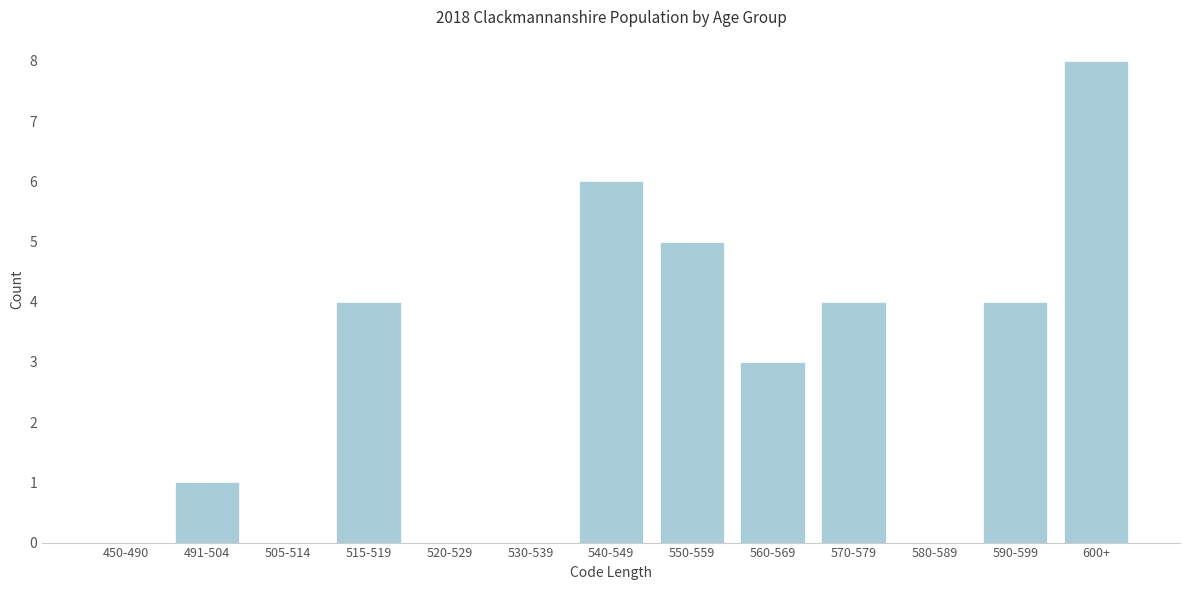

Reading right to left, list all the values displayed in this chart.

600+=8	590-599=4	580-589=0	570-579=4	560-569=3	550-559=5	540-549=6	530-539=0	520-529=0	515-519=4	505-514=0	491-504=1	450-490=0